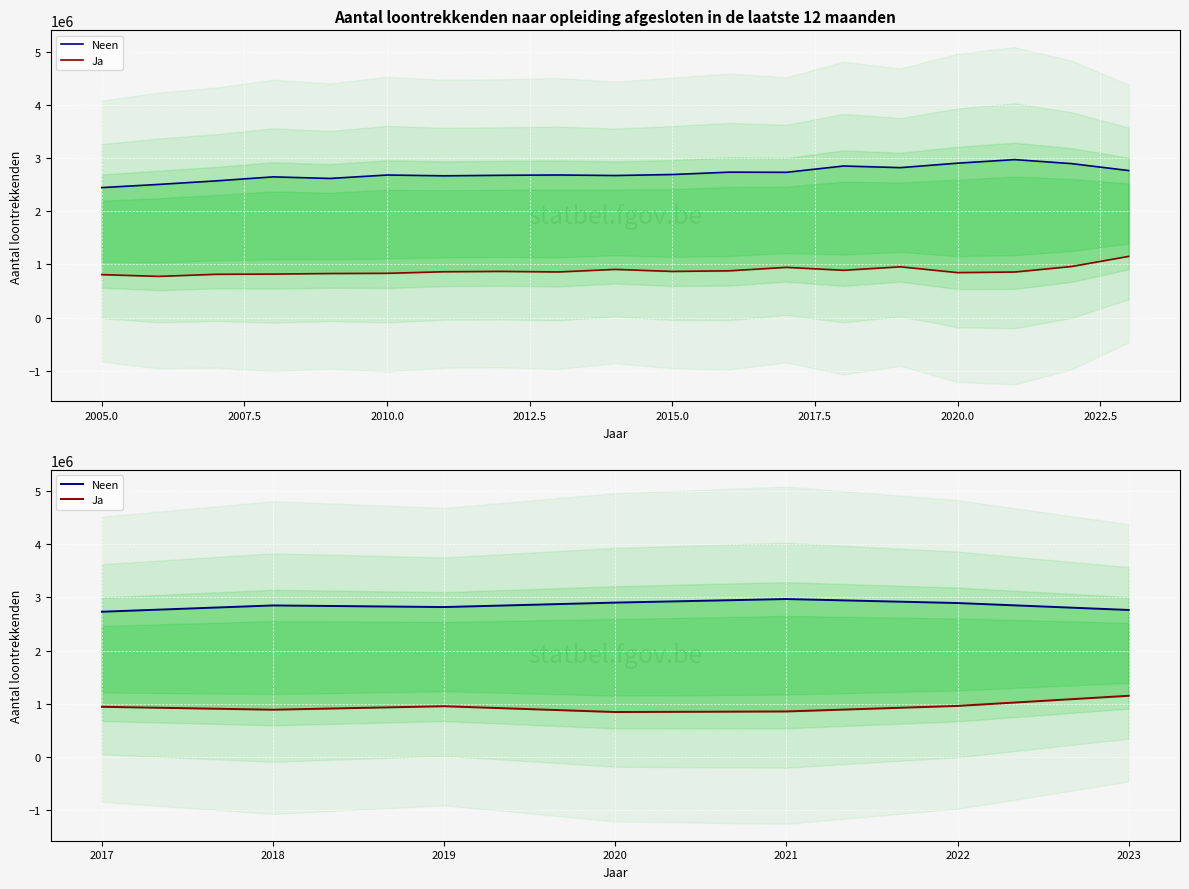

True or false: Neen and Ja intersect in this chart.

False